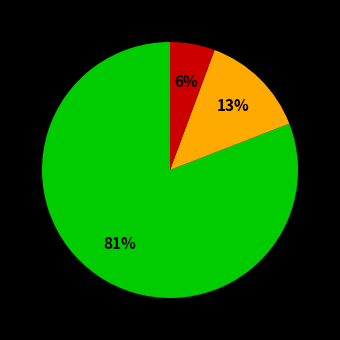

Is there any slice that represents more than half of the pie?

Yes